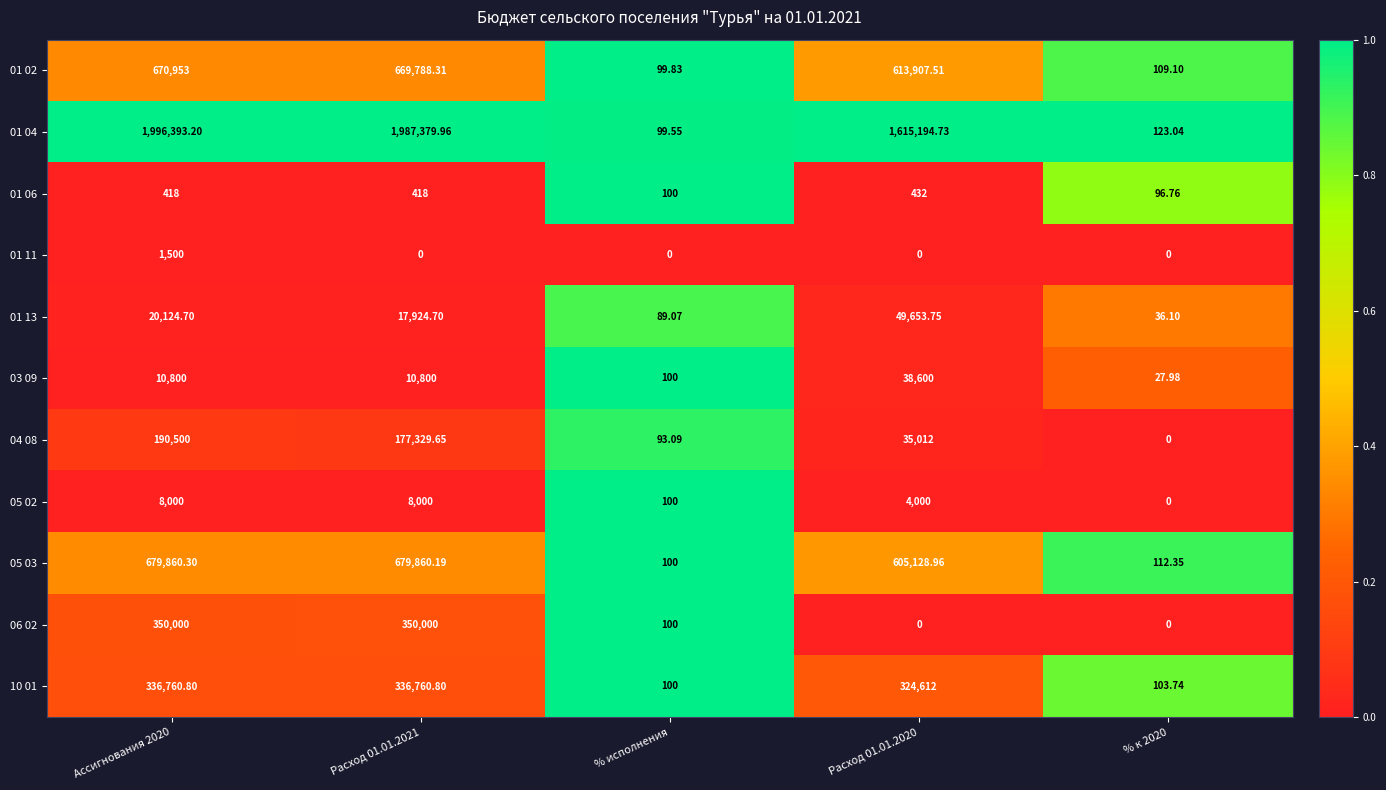

Which category has the lowest value in the 01 02 series?

% исполнения